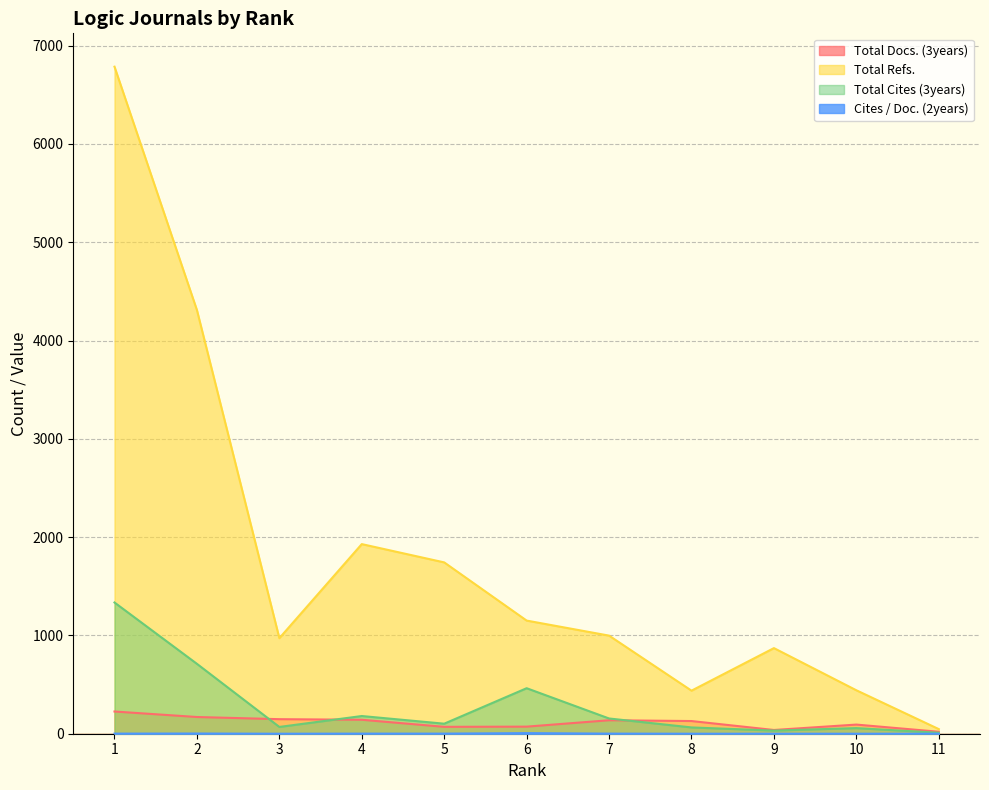

True or false: Total Refs. has more than 2 interior local peaks.

False